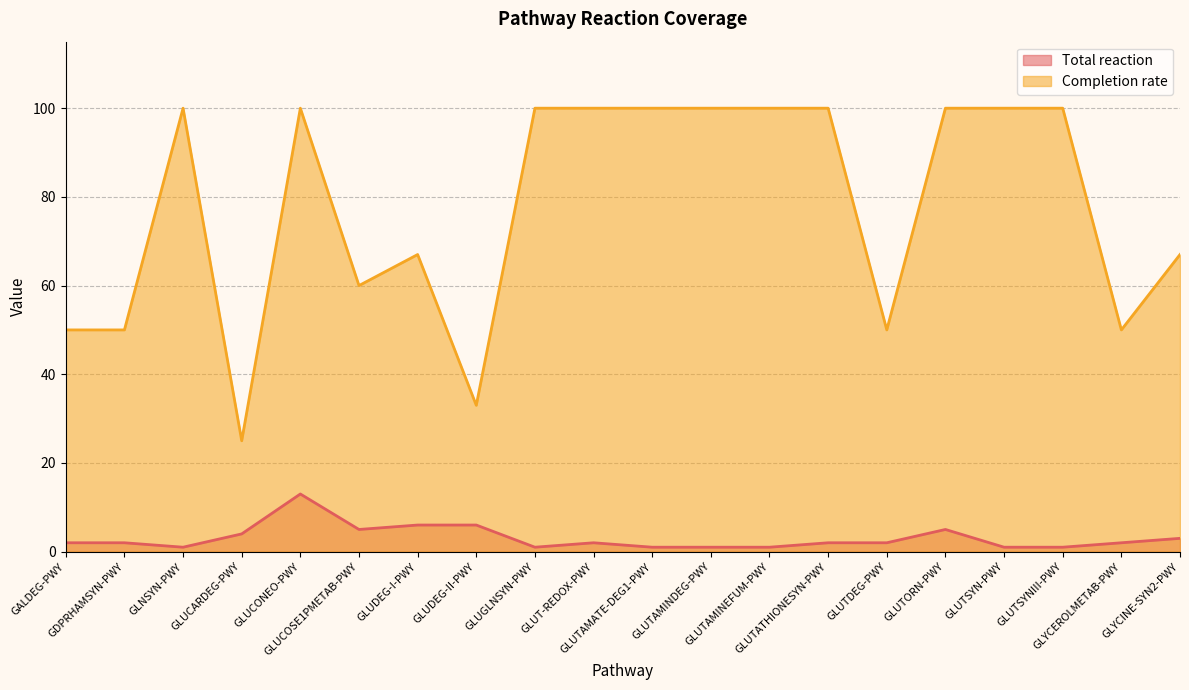

Which category has the lowest value across all series?

GLNSYN-PWY